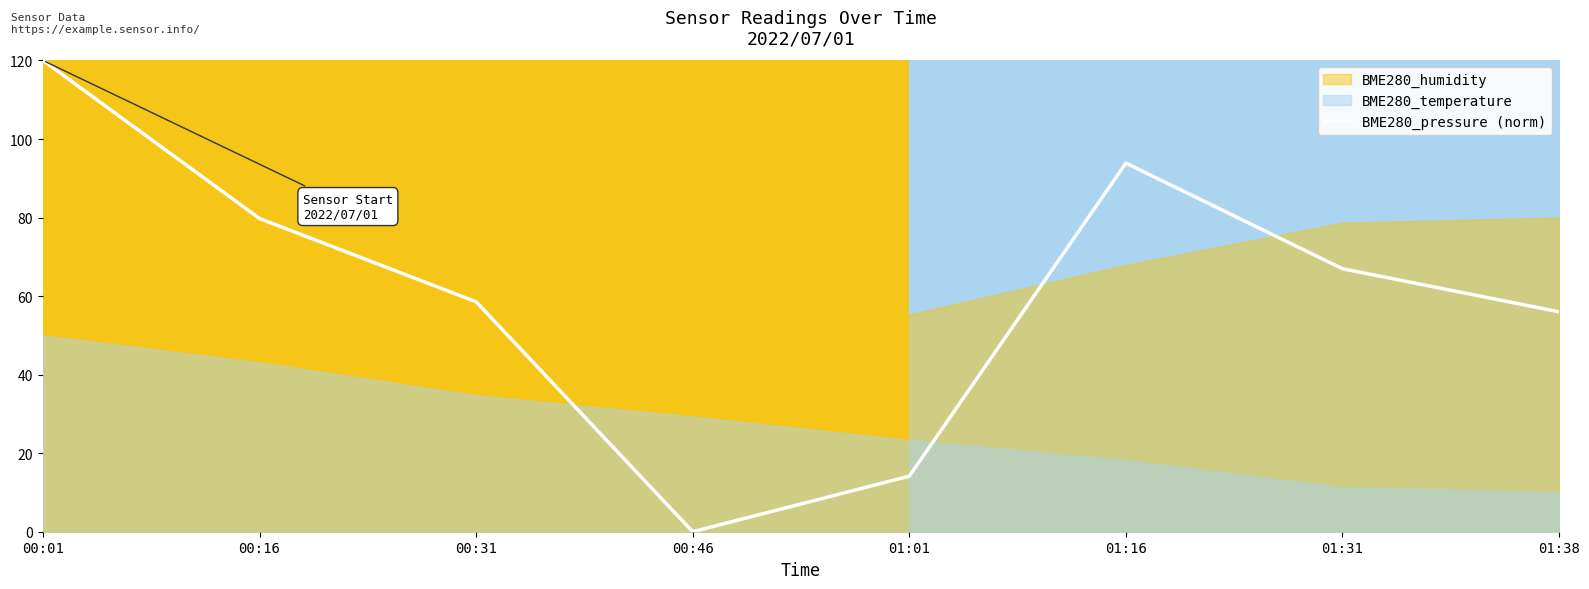

Reading left to right, extract all data points from this chart.

00:01=120.0	00:16=79.8	00:31=58.5	00:46=0.0	01:01=14.1	01:16=93.9	01:31=67.0	01:38=56.0